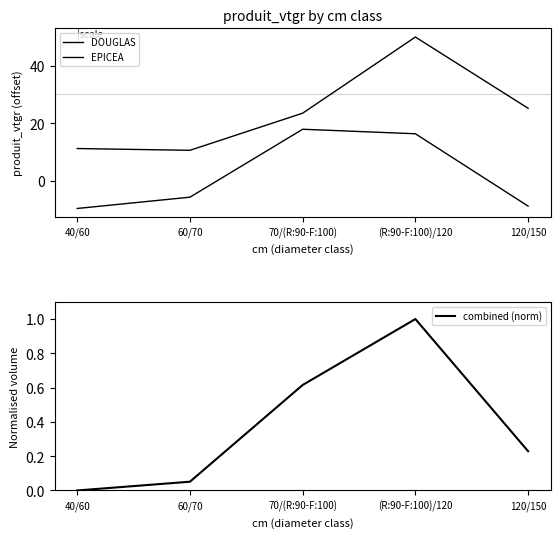

Which label corresponds to the largest value in the chart?

(R:90-F:100)/120